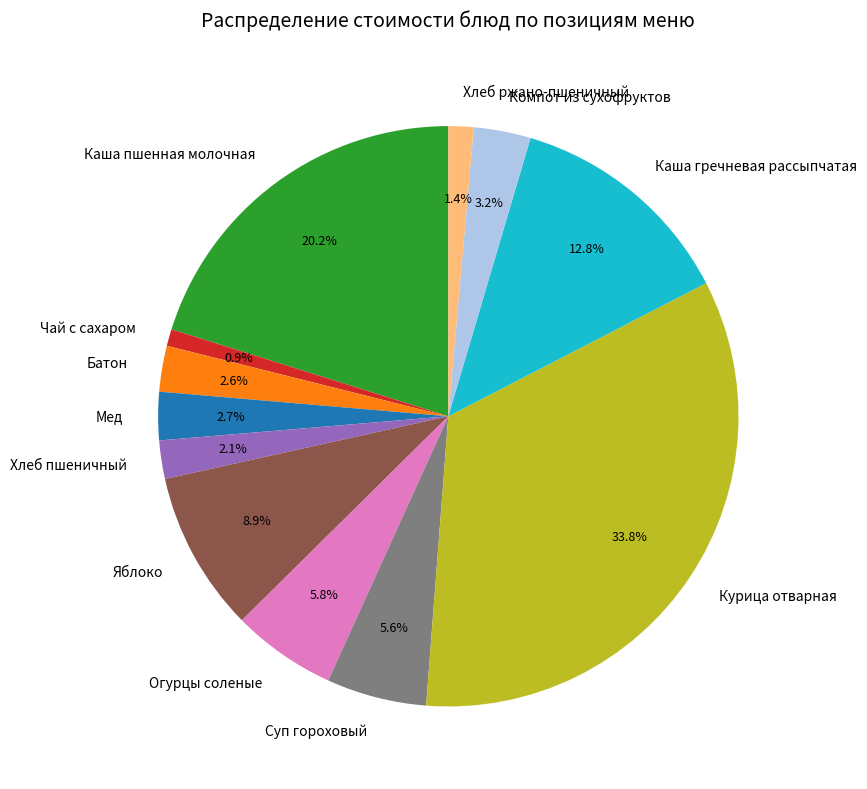

What portion of the pie excludes Огурцы соленые?

94.2%